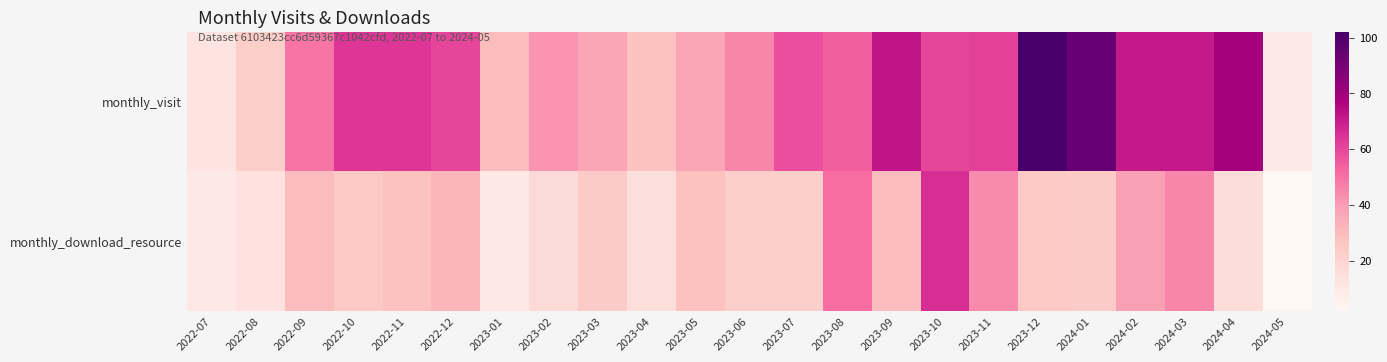

Reading left to right, what are all the values shown in this chart?

monthly_visit: 2022-07=12	2022-08=23	2022-09=49	2022-10=64	2022-11=64	2022-12=60	2023-01=30	2023-02=42	2023-03=37	2023-04=28	2023-05=37	2023-06=45	2023-07=58	2023-08=54	2023-09=72	2023-10=60	2023-11=61	2023-12=102	2024-01=94	2024-02=71	2024-03=71	2024-04=79	2024-05=9
monthly_download_resource: 2022-07=10	2022-08=13	2022-09=30	2022-10=25	2022-11=28	2022-12=32	2023-01=10	2023-02=17	2023-03=24	2023-04=15	2023-05=28	2023-06=23	2023-07=22	2023-08=51	2023-09=30	2023-10=66	2023-11=44	2023-12=25	2024-01=24	2024-02=39	2024-03=45	2024-04=16	2024-05=2